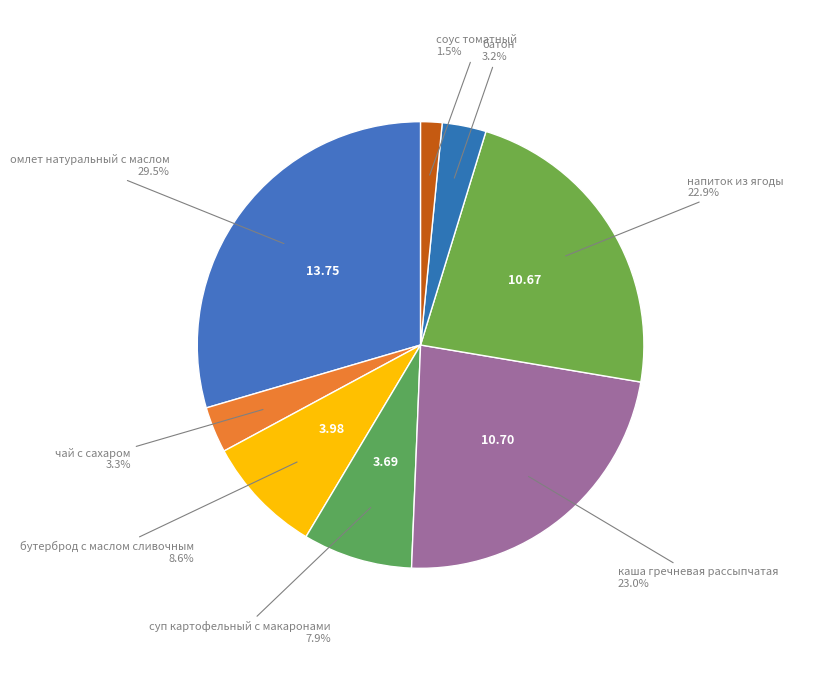

Count the number of slices in the pie.

8